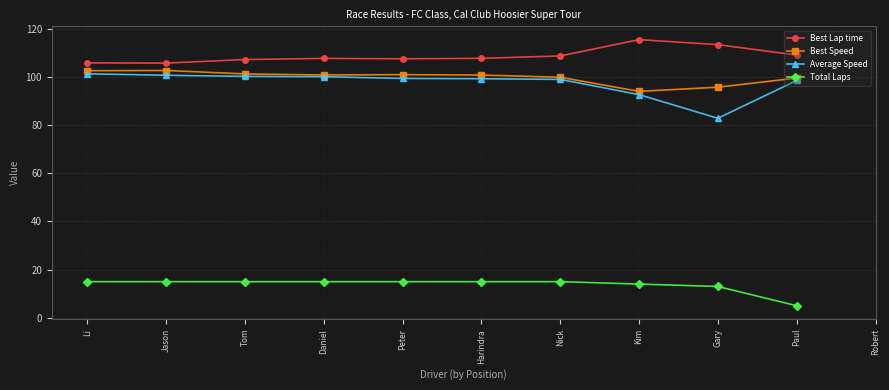

True or false: Average Speed and Best Speed cross at least once.

False